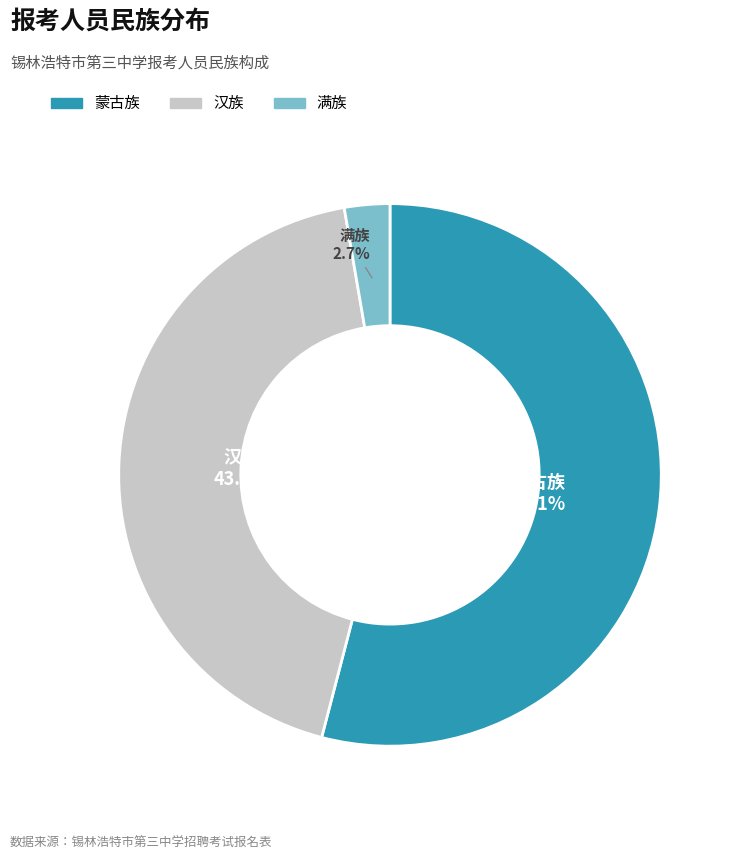

What percentage is the 蒙古族 slice, to the nearest percent?

54%